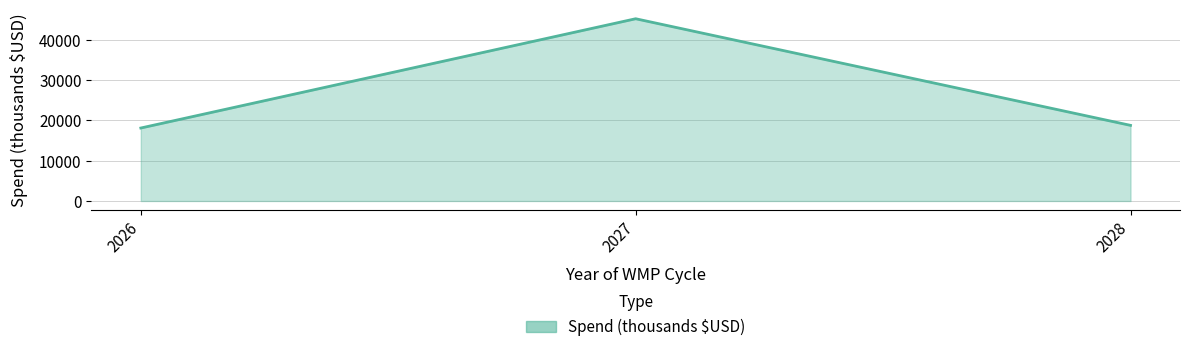

What is the maximum value shown in the chart?

45256.0